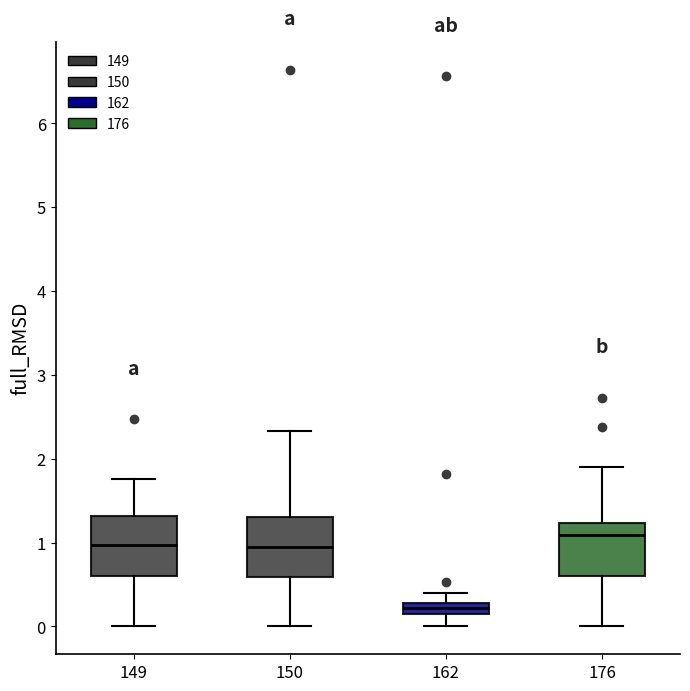

Where does the upper whisker of the box at x = 162 end on the y-axis? The values are not printed on the chart, so give them approximately, as read against the axis.

0.4